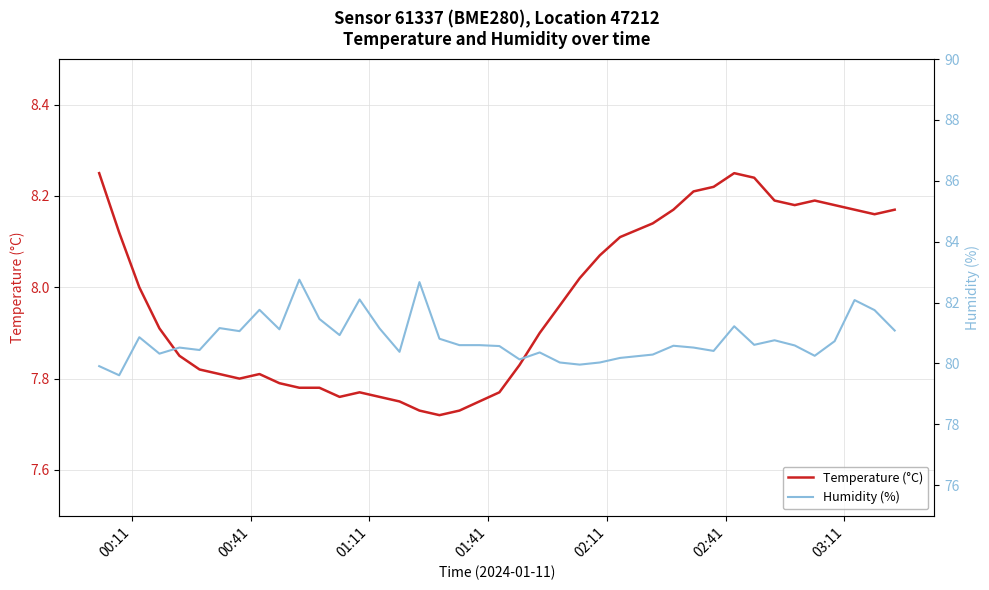

How many values in the Humidity (%) series exceed 80?

37